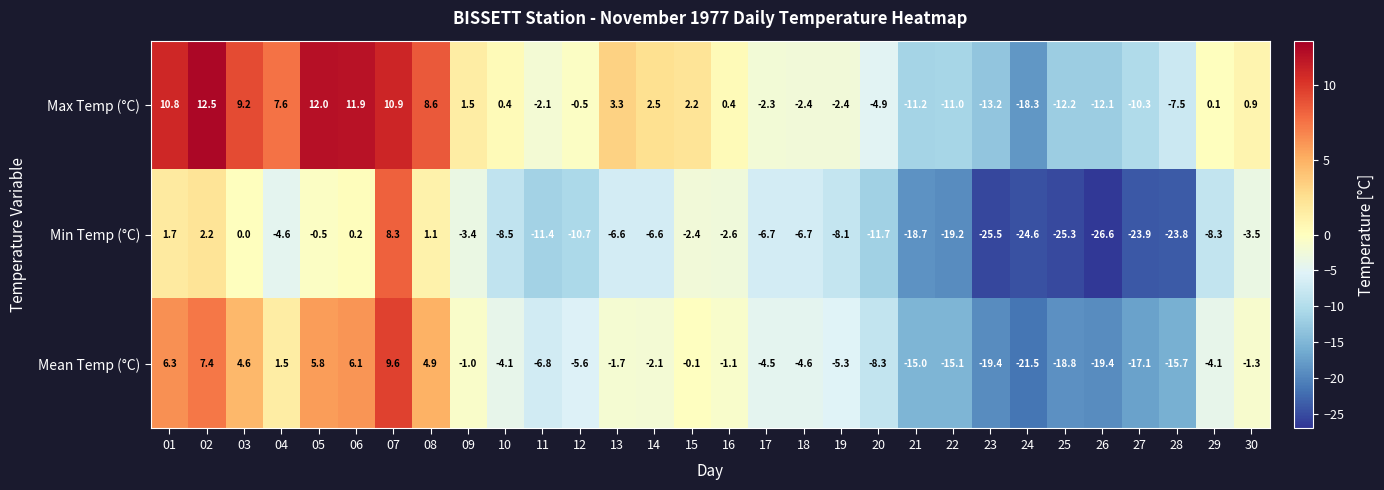

At which category is the sum across all series the highest?

07